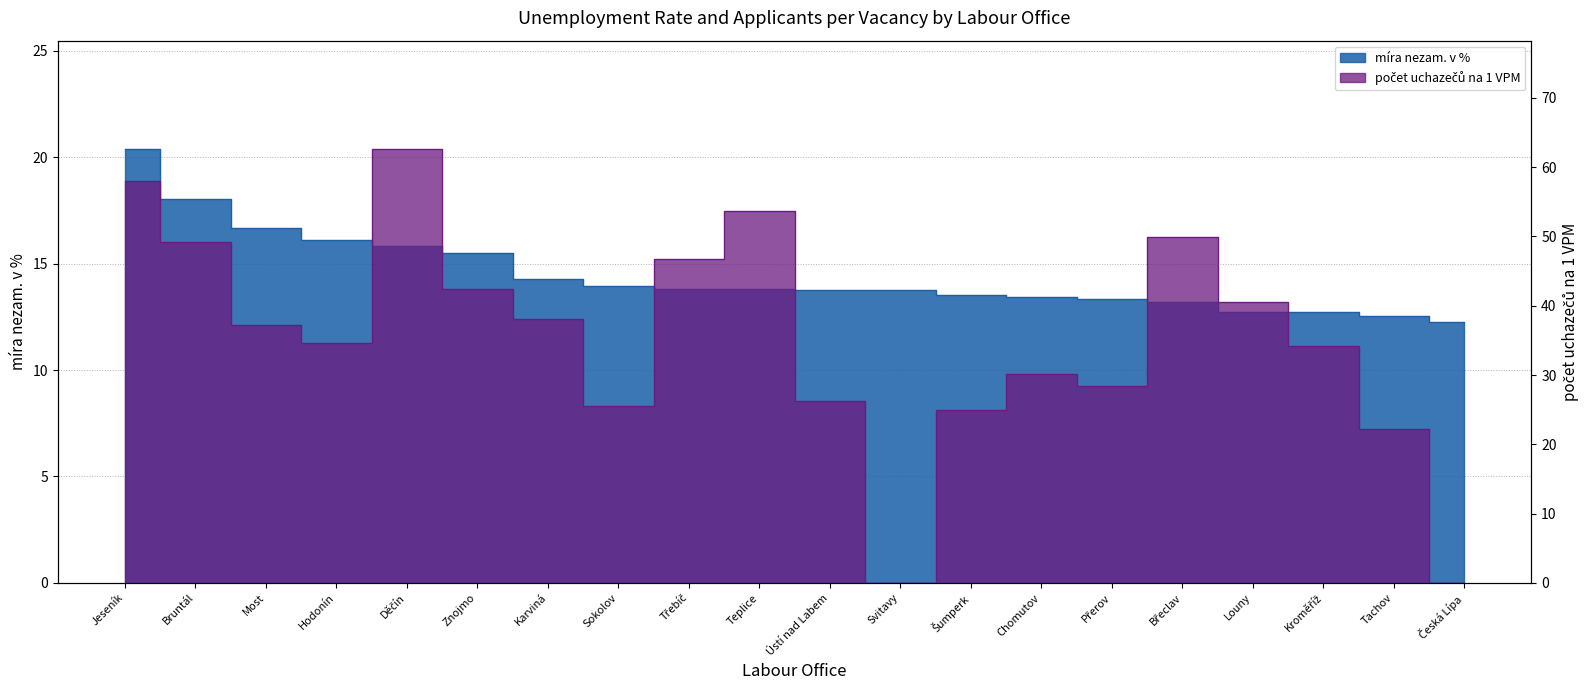

List the series in order of their peak value, lowest first.

míra nezam. v %, počet uchazečů na 1 VPM